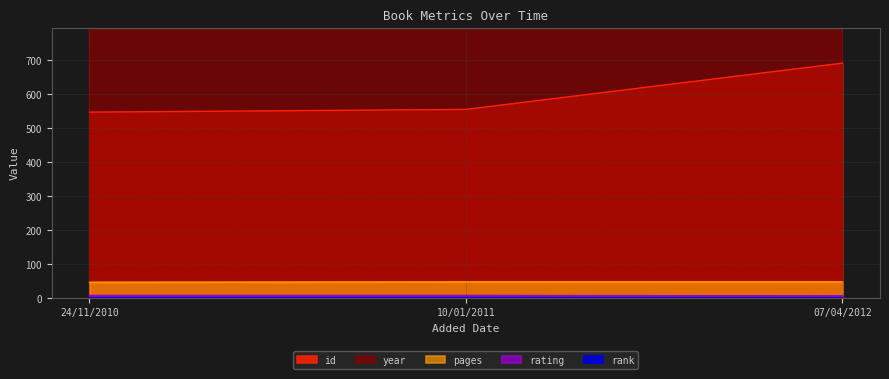

What is the label of the 3rd point from the left?

07/04/2012